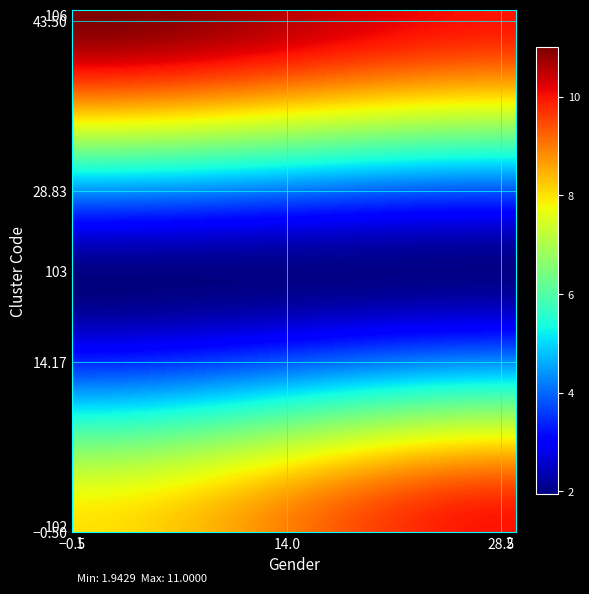

List the series in order of their peak value, highest first.

106, 102, 103